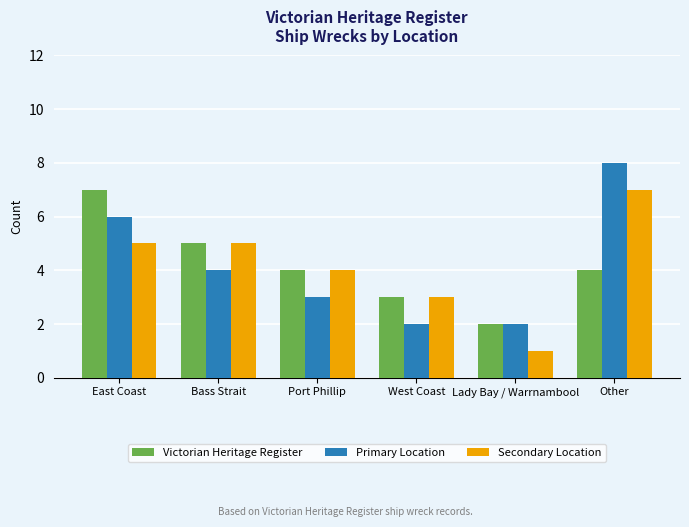

What is the average value of the Victorian Heritage Register series?

4